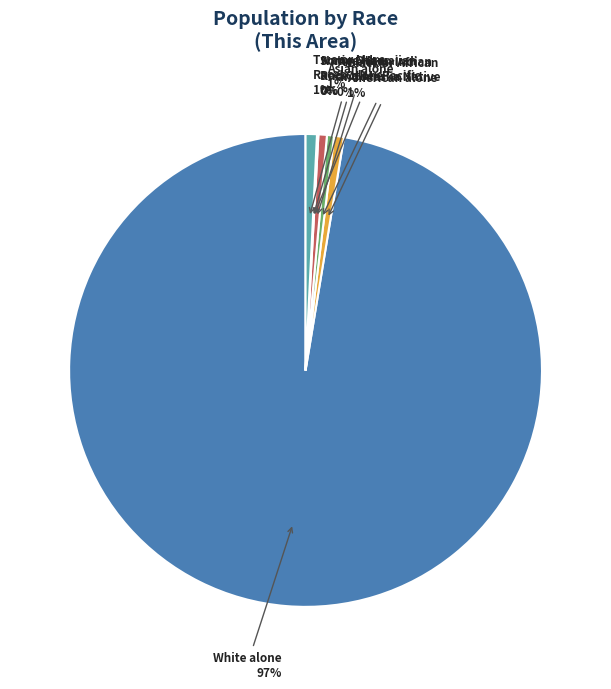

The Asian alone slice represents 11% of the pie. True or false?

False